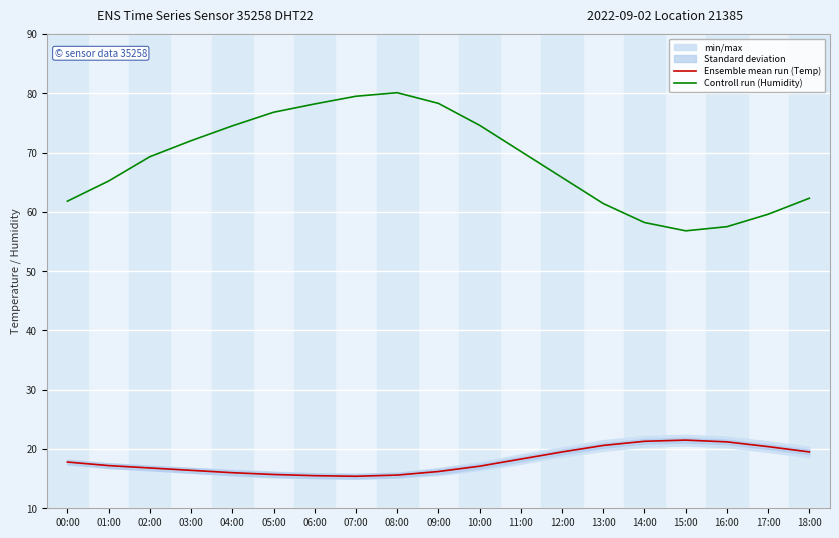

Which series has the largest range (max minus min)?

Controll run (Humidity)